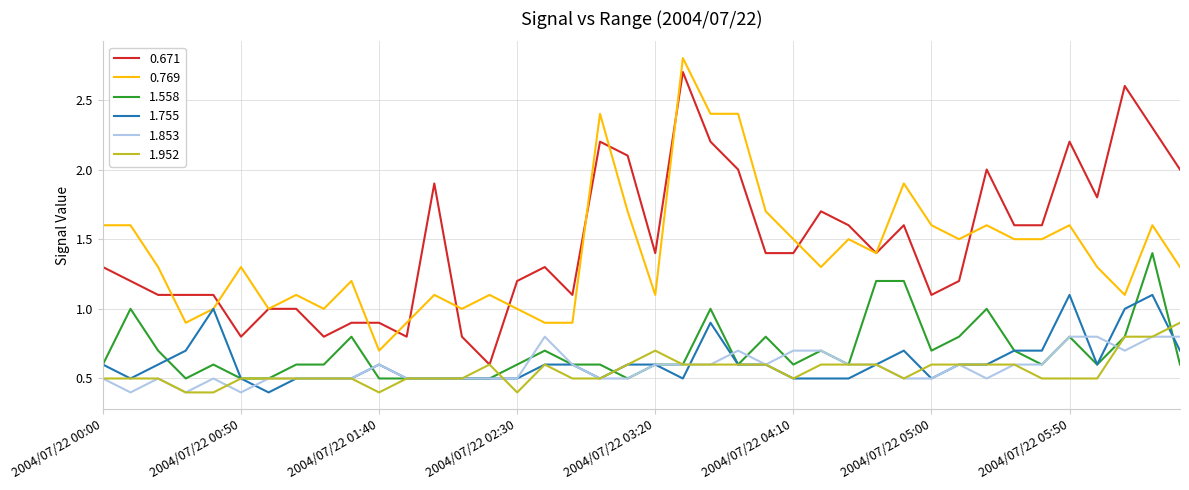

What is the maximum value for 0.671?

2.7